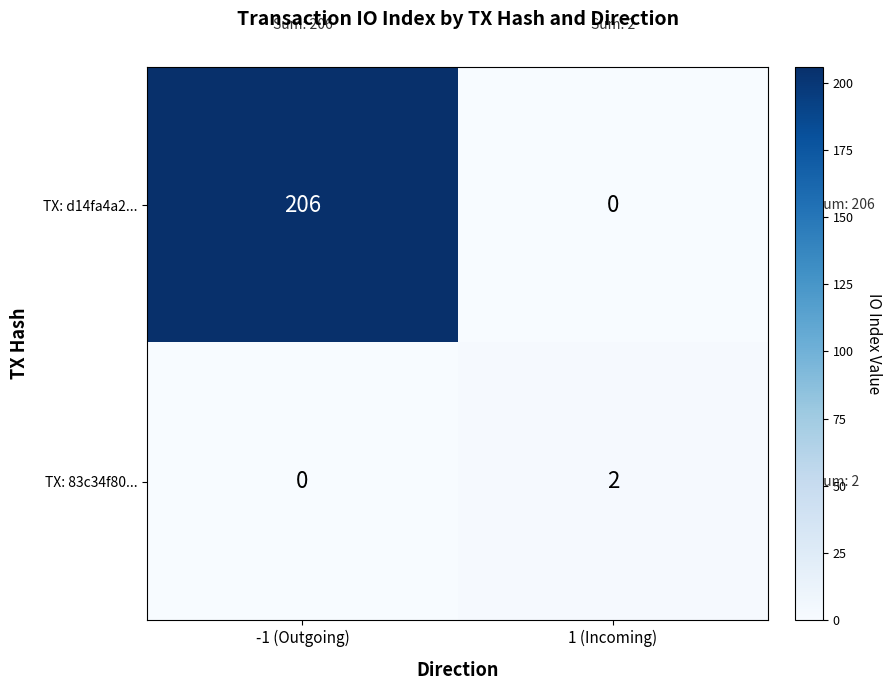

What is the average value of the TX: d14fa4a2... series?

103